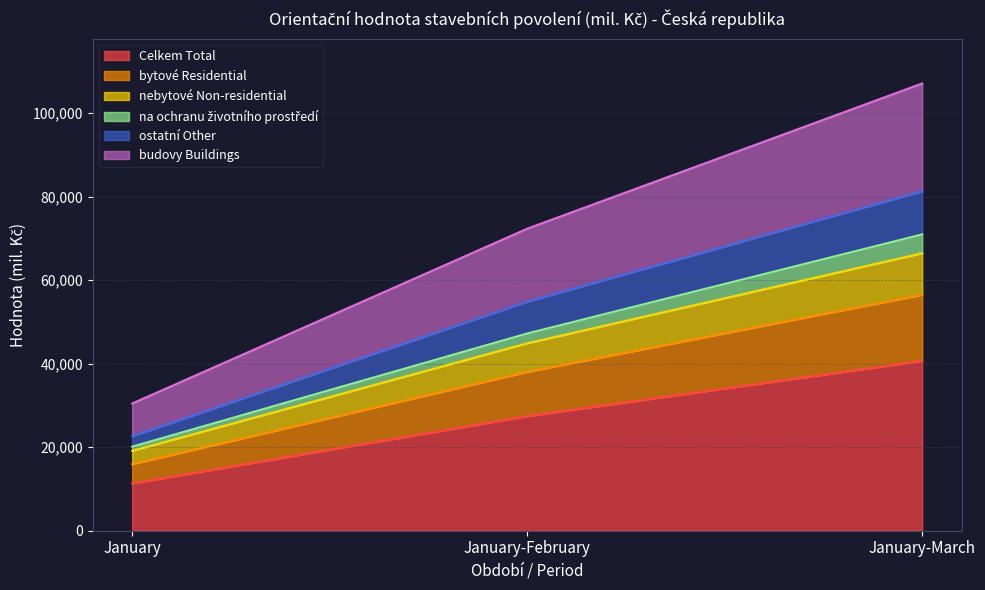

What are all the series names shown in the legend?

Celkem Total, bytové Residential, nebytové Non-residential, na ochranu životního prostředí, ostatní Other, budovy Buildings